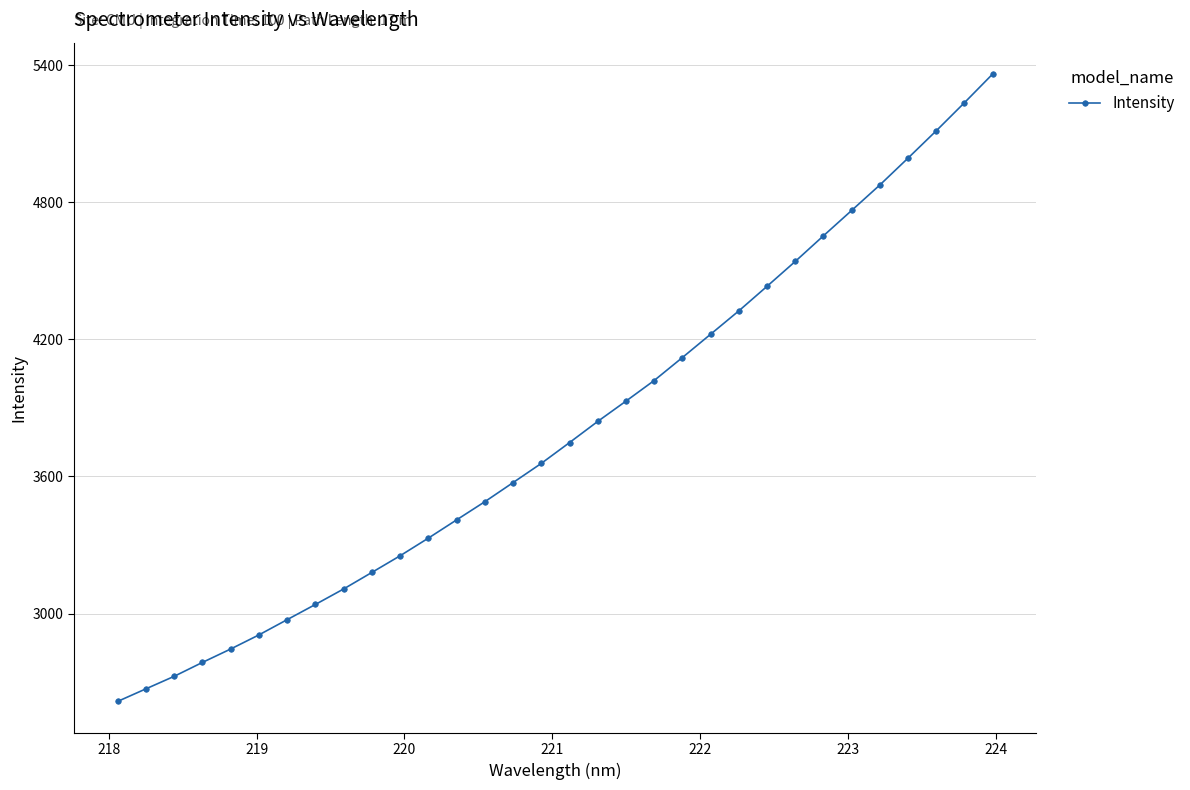

What is the difference between the maximum and second lowest values?

2692.3